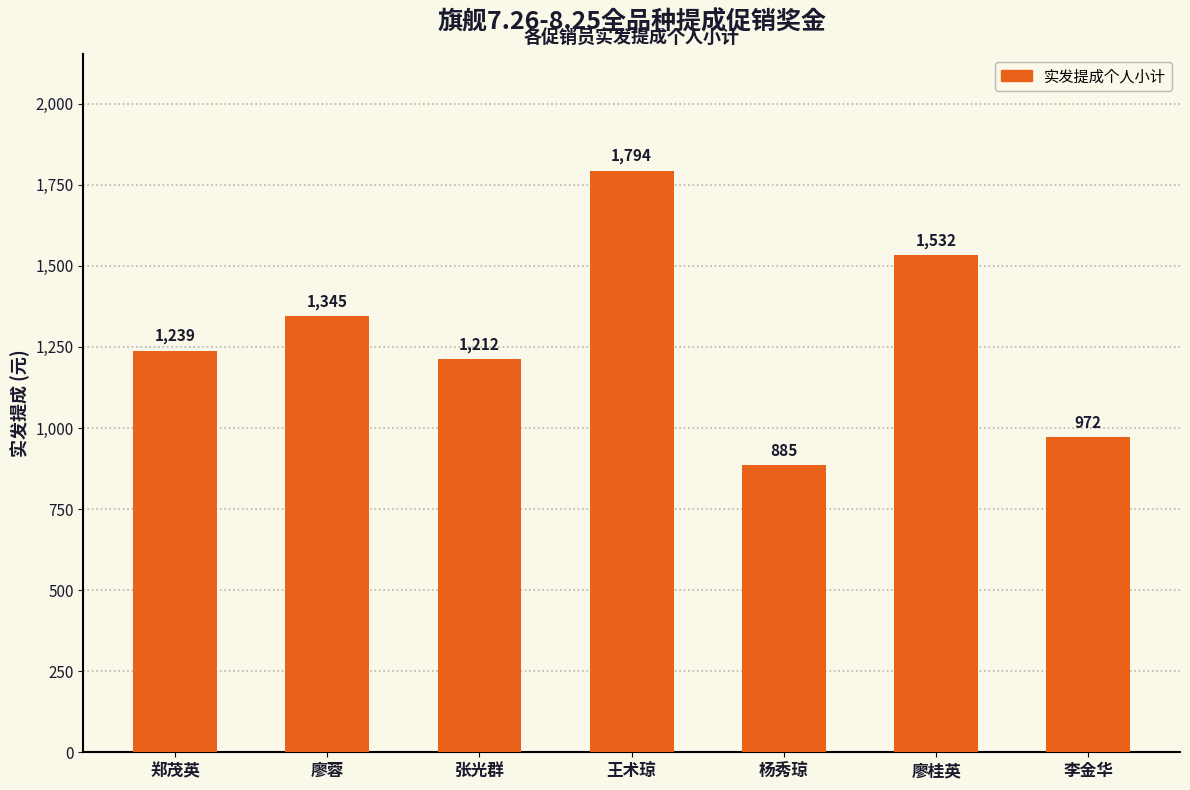

Rank the categories by value from lowest to highest.

杨秀琼, 李金华, 张光群, 郑茂英, 廖蓉, 廖桂英, 王术琼